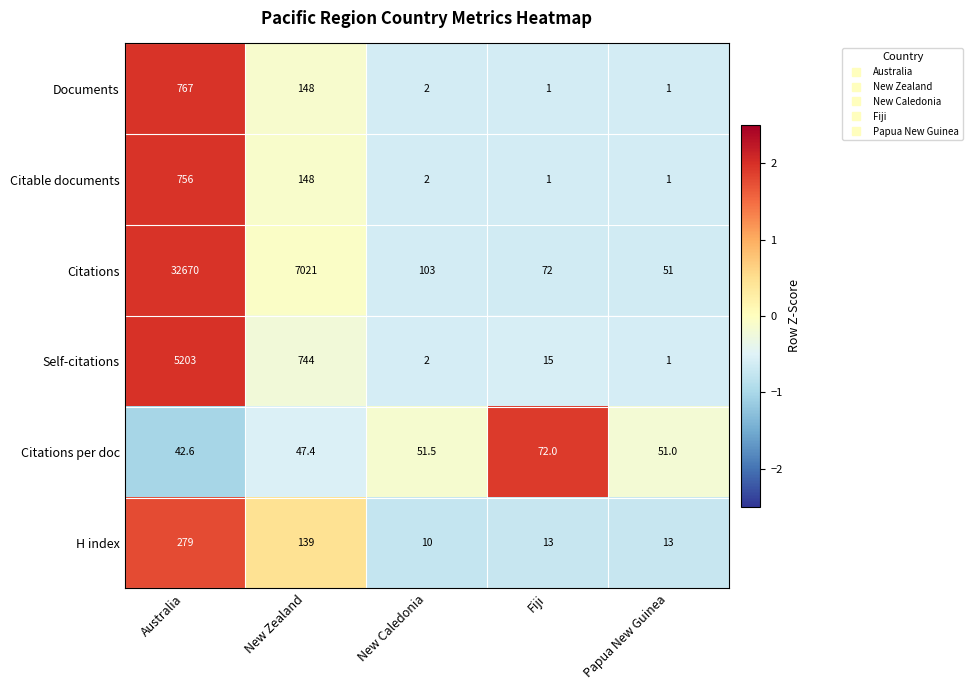

The value of Documents at New Zealand is 148.0. True or false?

True